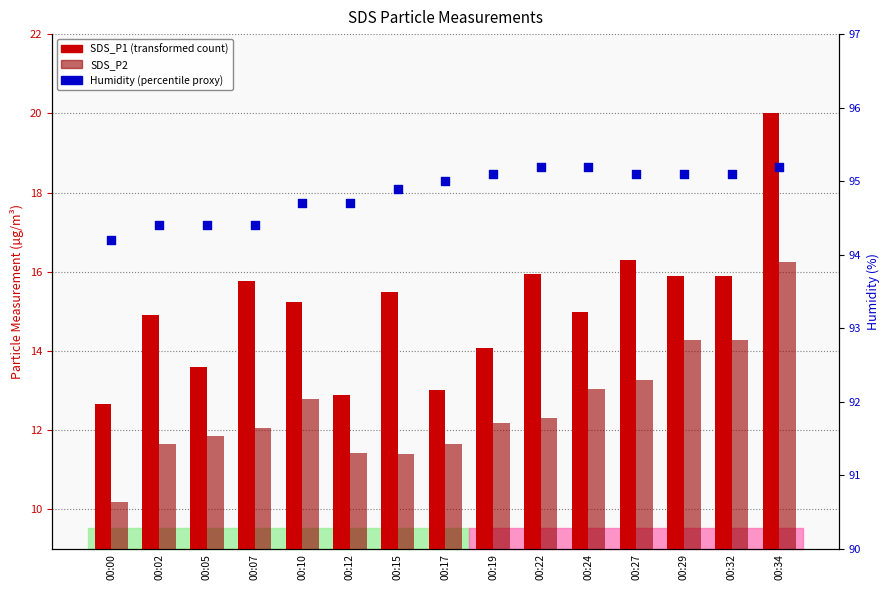

Which series has the widest spread of Y values?

SDS_P1